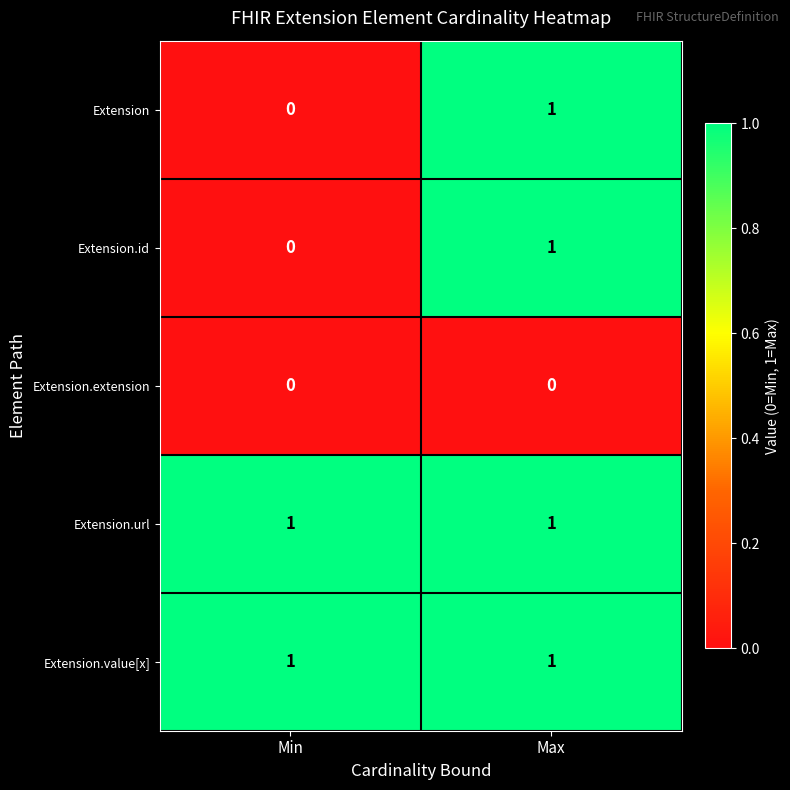

Reading right to left, list all the values displayed in this chart.

Extension: 1	0
Extension.id: 1	0
Extension.extension: 0	0
Extension.url: 1	1
Extension.value[x]: 1	1